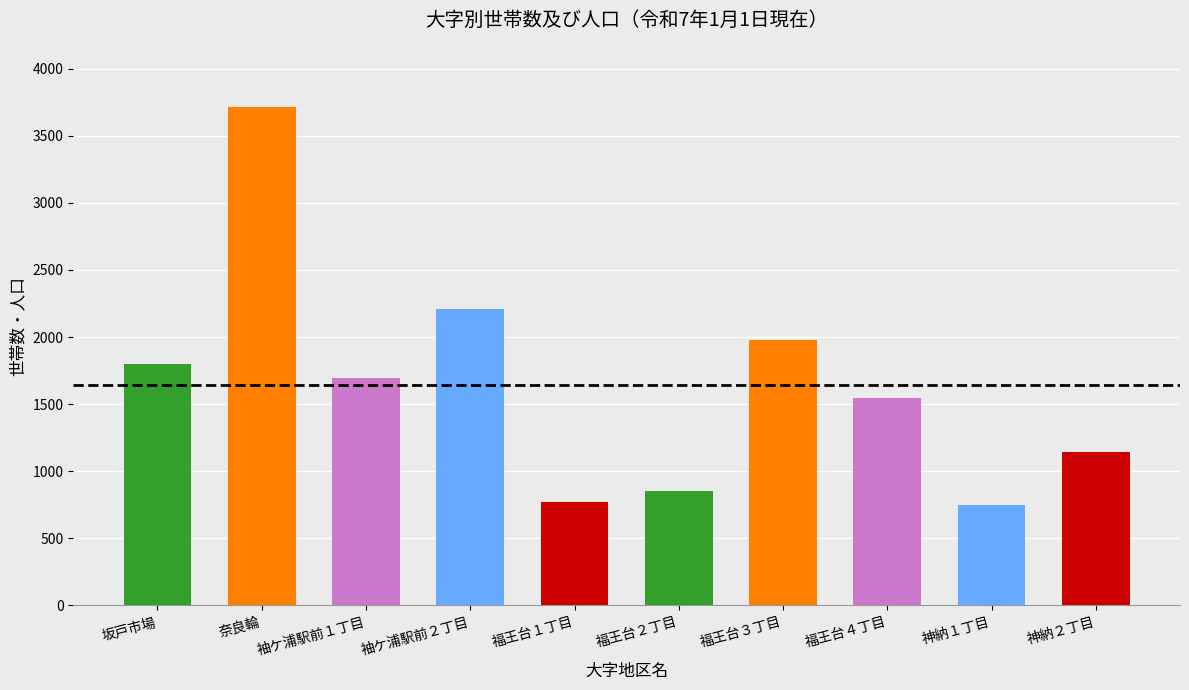

At which category is the sum across all series the highest?

奈良輪